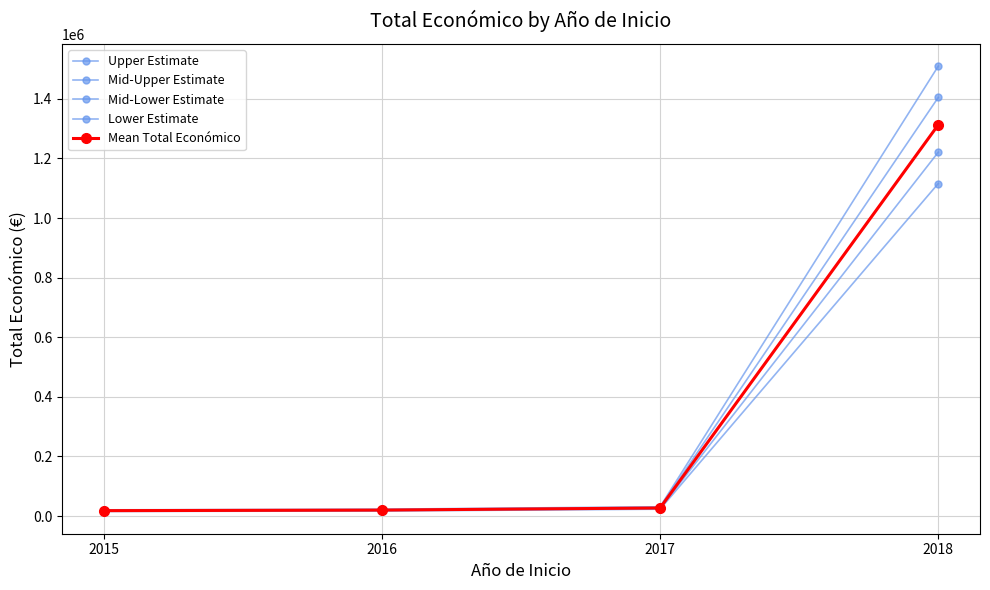

Which series changed the most between 2016 and 2017?

Upper Estimate